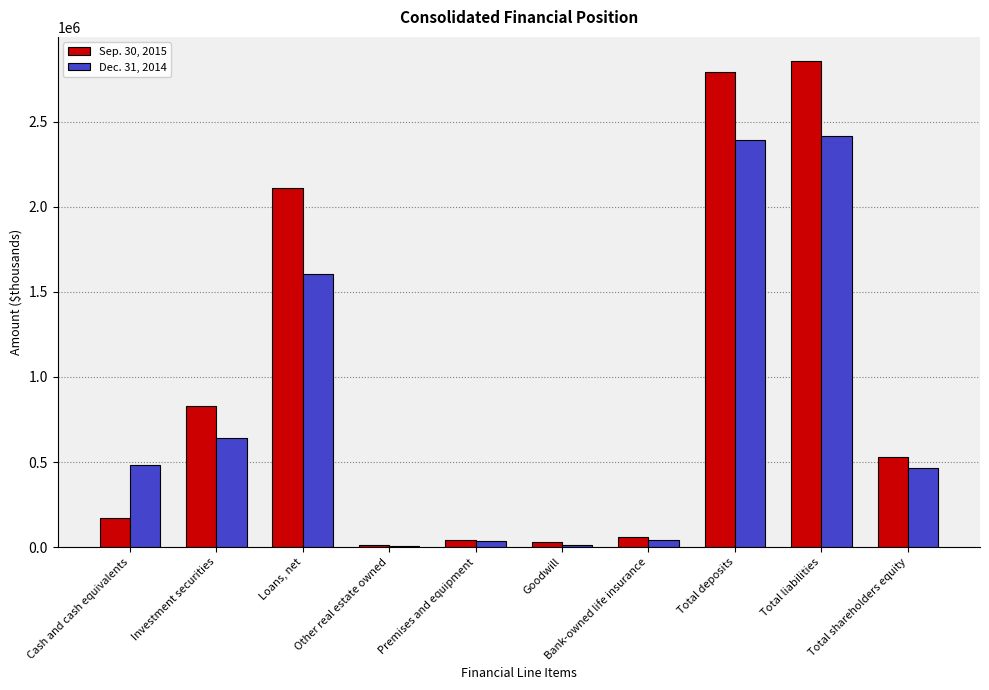

The value of Sep. 30, 2015 at Total liabilities is 2856512. True or false?

True